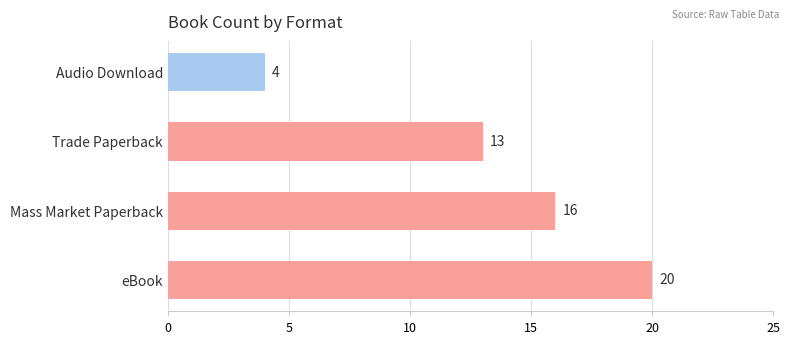

Reading bottom to top, extract all data points from this chart.

20	16	13	4